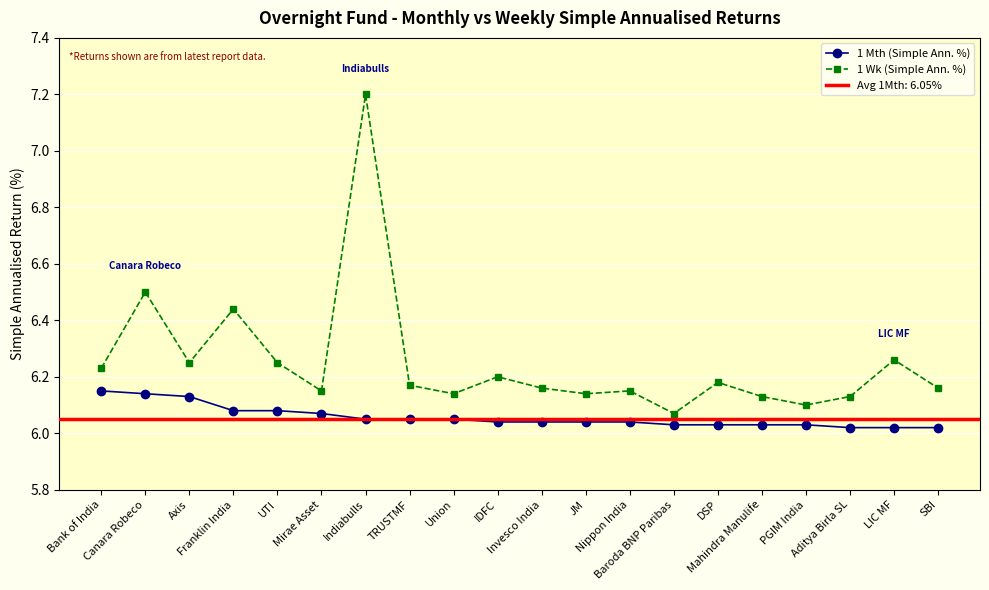

True or false: 1 Mth (Simple Ann. %) and 1 Wk (Simple Ann. %) cross at least once.

False